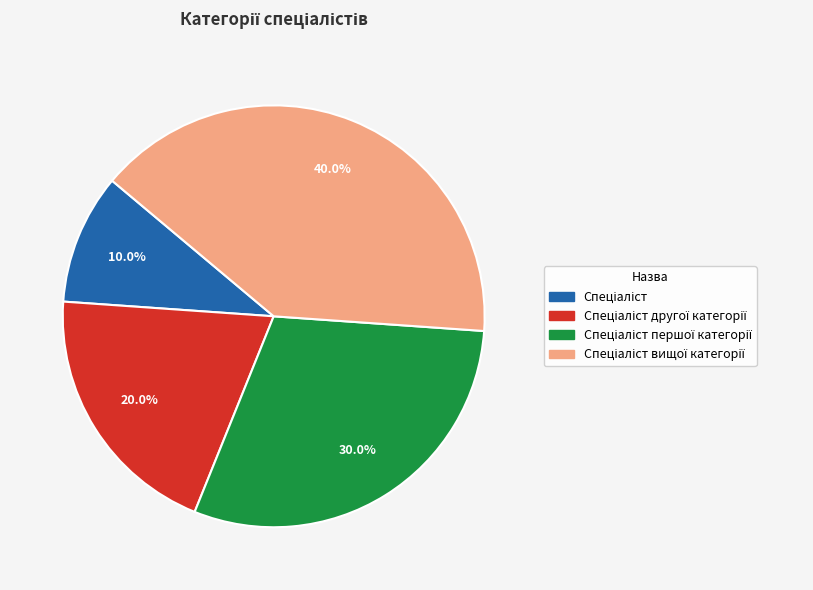

Count the number of slices in the pie.

4